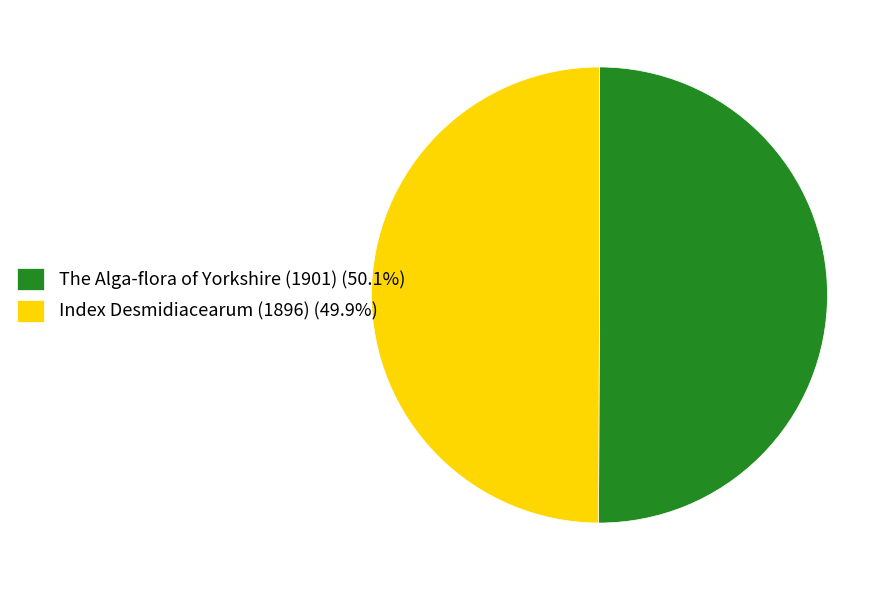

True or false: The Alga-flora of Yorkshire (1901) accounts for 50% of the total.

True